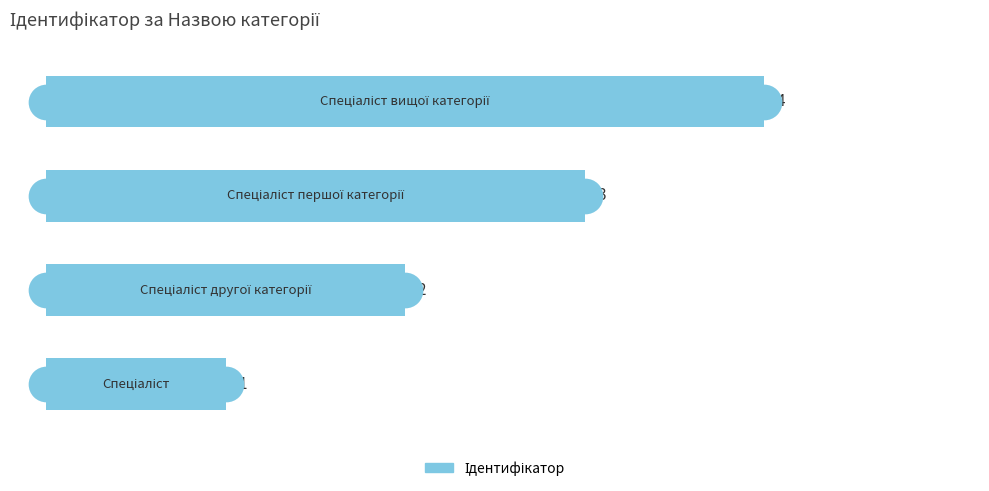

Between 1 and 3, which is larger?

3